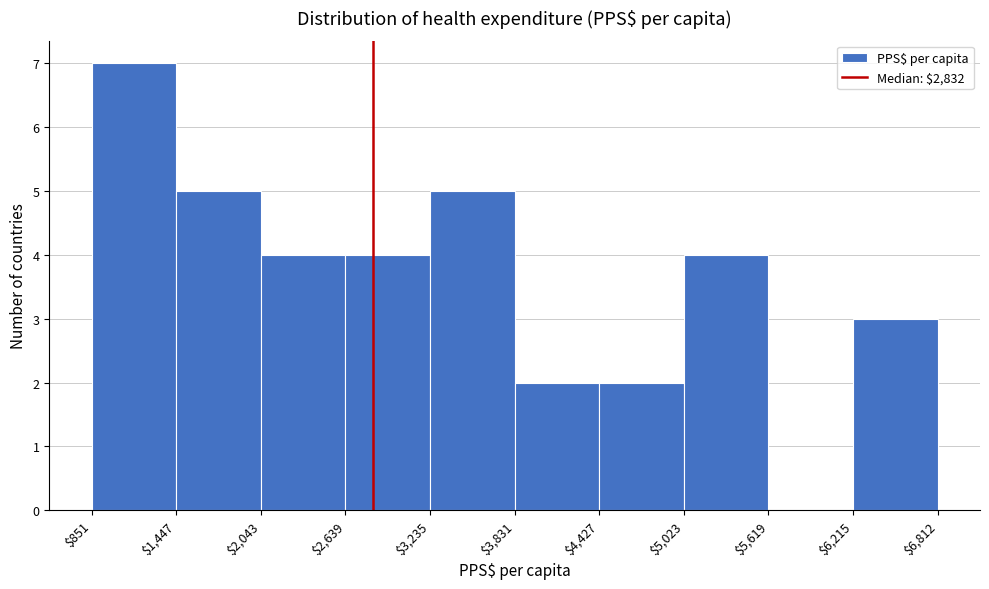

Reading left to right, transcribe this chart: for each bar, give the range it covers on the x-axis and its height. The values are not printed on the chart, so give them approximately, as read against the axis.

$851 to $1,447: 7
$1,447 to $2,043: 5
$2,043 to $2,639: 4
$2,639 to $3,235: 4
$3,235 to $3,831: 5
$3,831 to $4,427: 2
$4,427 to $5,023: 2
$5,023 to $5,619: 4
$5,619 to $6,215: 0
$6,215 to $6,812: 3